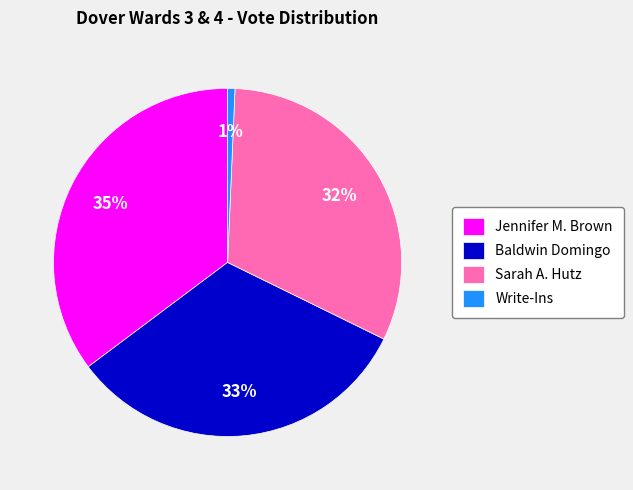

Does Sarah A. Hutz represent more than half of the total?

No